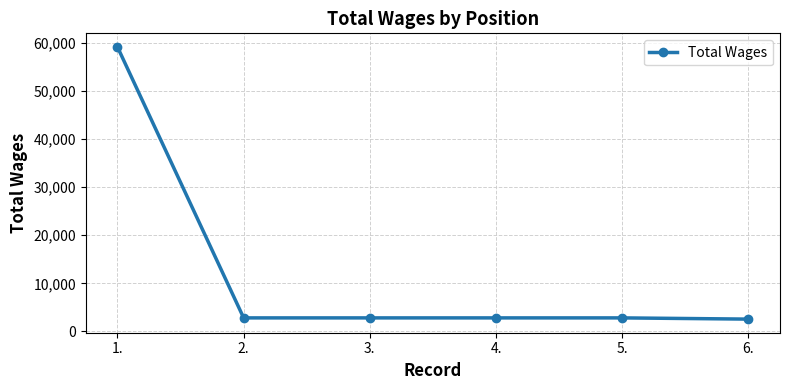

The value at 5. is 2824. True or false?

True